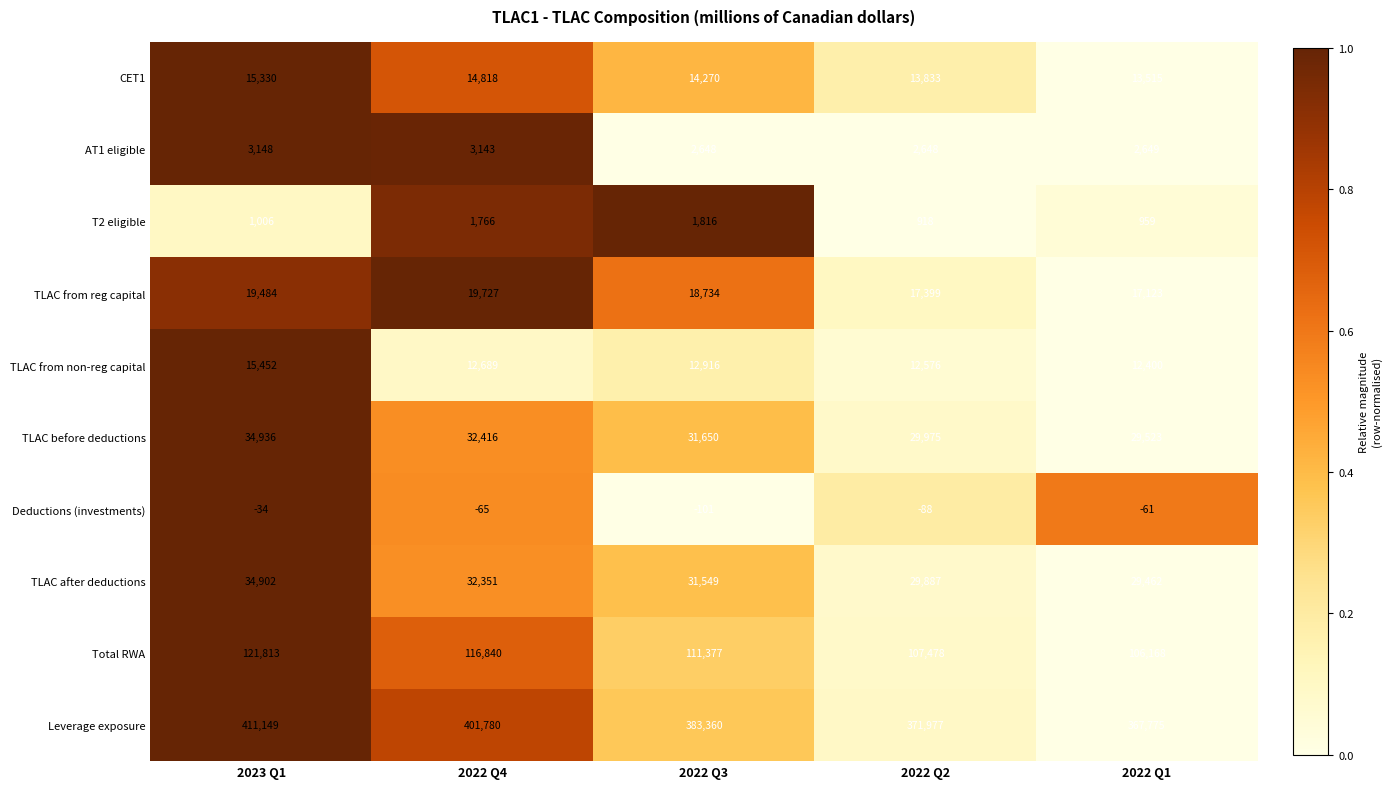

Which series has the largest total across all categories?

Leverage exposure